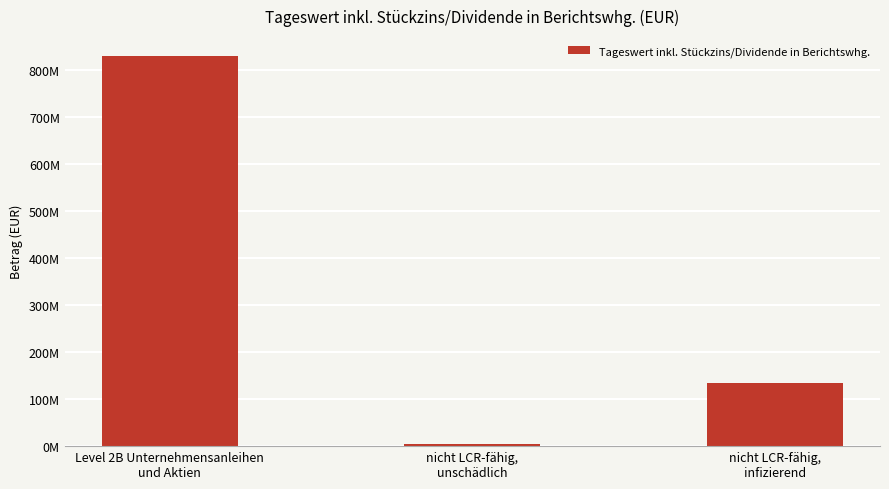

Are the bars horizontal?

No